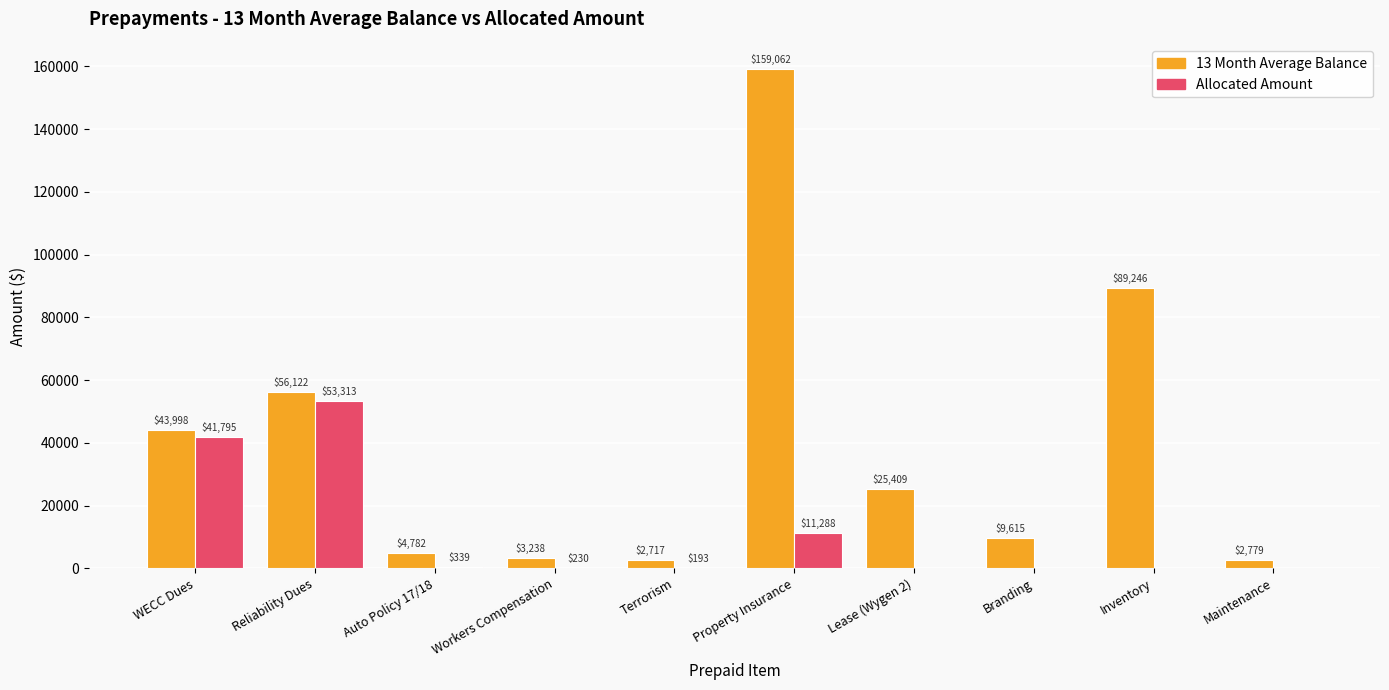

The Allocated Amount series shows 37238.2 at Inventory. True or false?

False